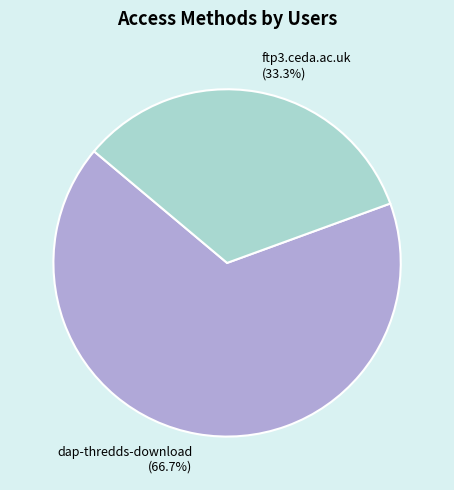

To the nearest percent, what is the combined percentage of dap-thredds-download and ftp3.ceda.ac.uk?

100%